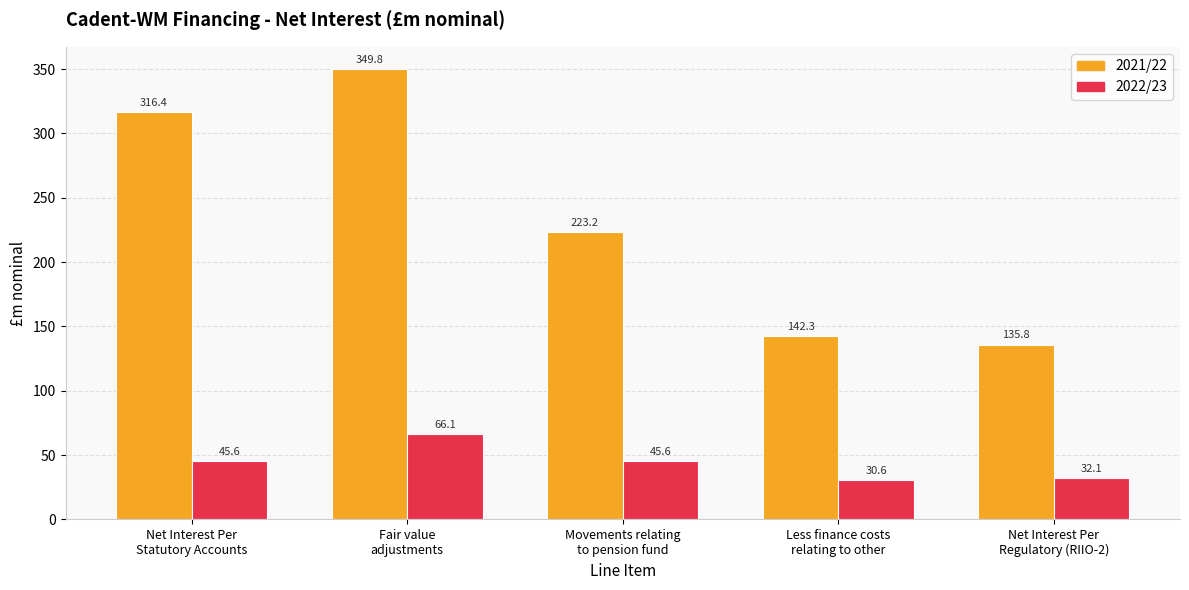

At Less finance costs
relating to other, list the series in order from smallest to largest.

2022/23, 2021/22